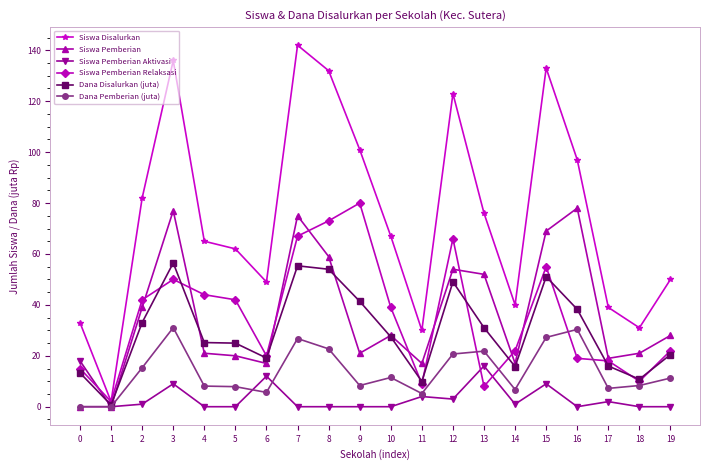

At which category does Siswa Pemberian Relaksasi reach its first local peak?

3